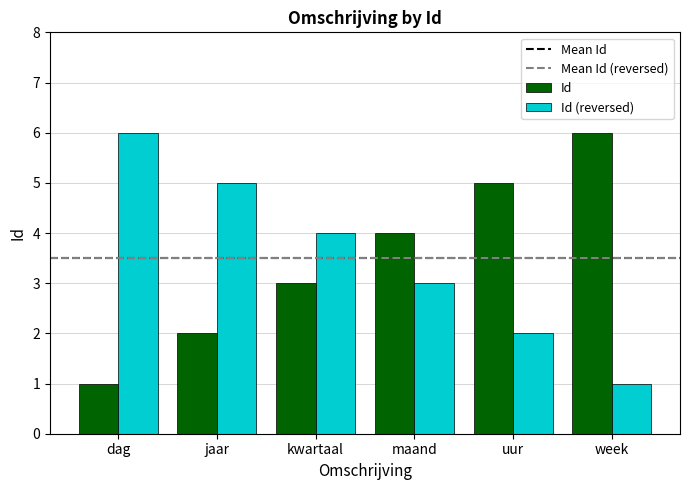

What is the label of the 5th bar from the right?

jaar